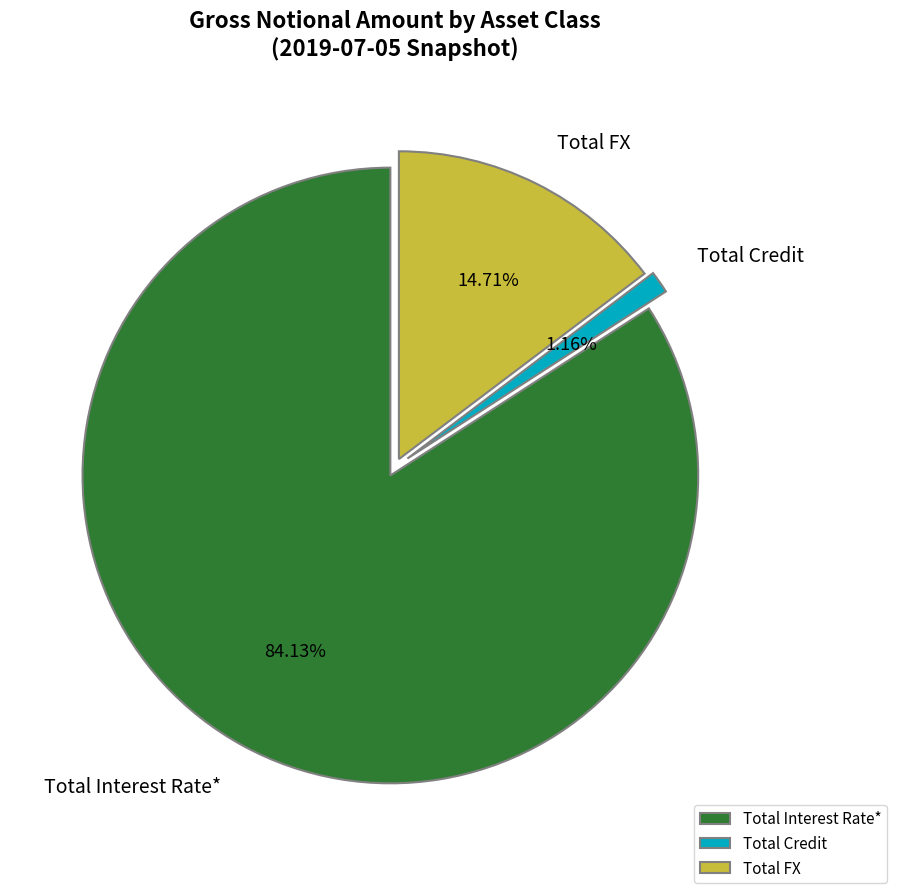

Is it true that Total FX is 20% of the pie?

False